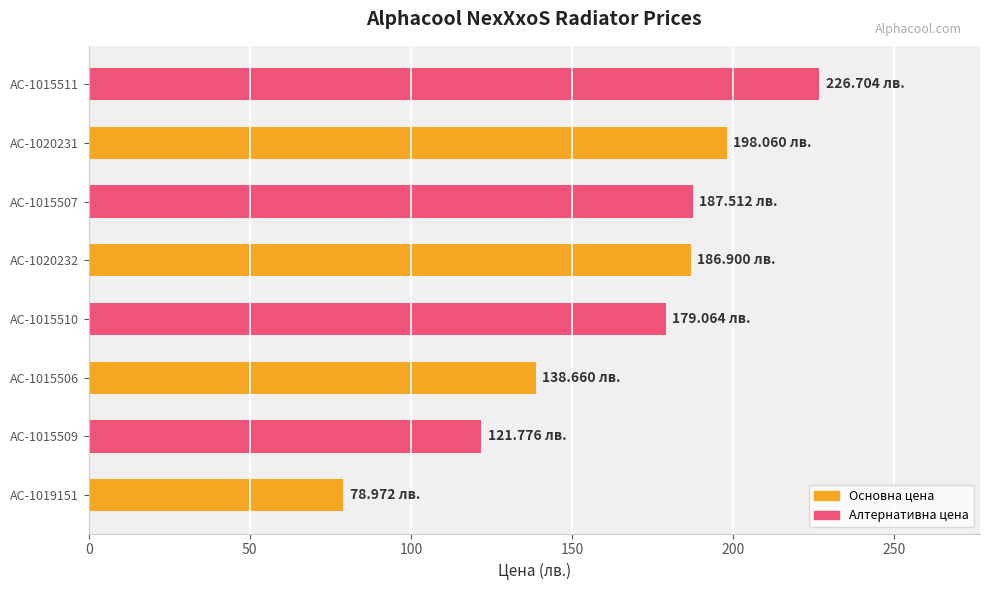

Which has a higher value, AC-1019151 or AC-1015506?

AC-1015506